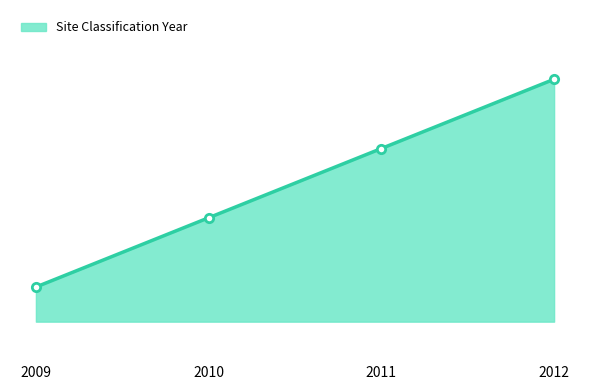

What is the average value?

2010